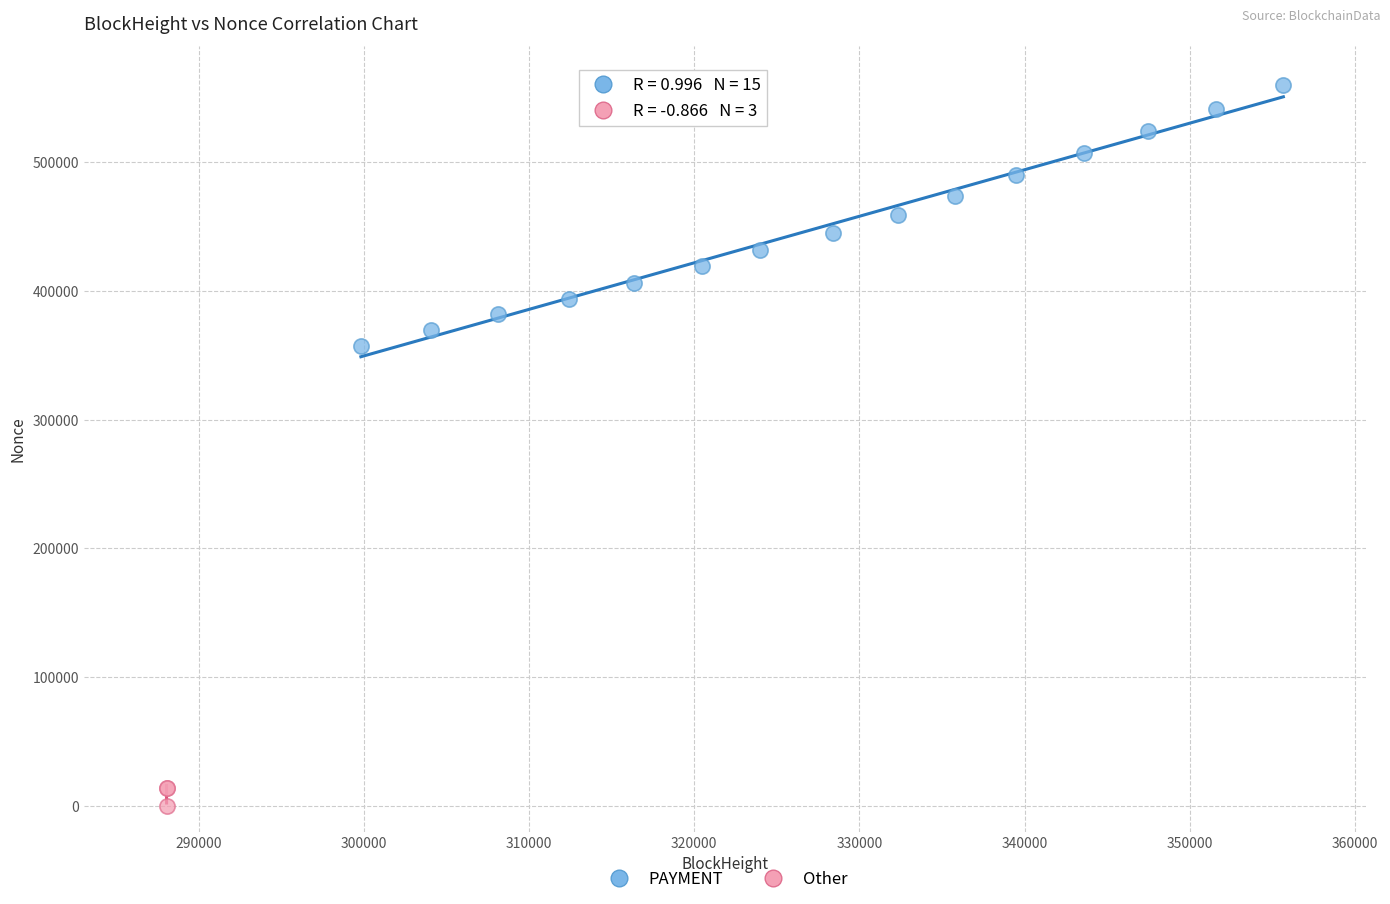

Which series reaches the maximum Y coordinate?

PAYMENT